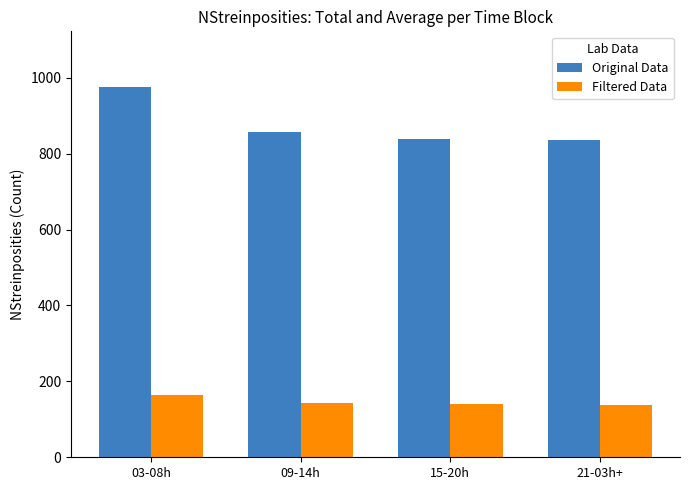

Which series has the largest total across all categories?

Original Data